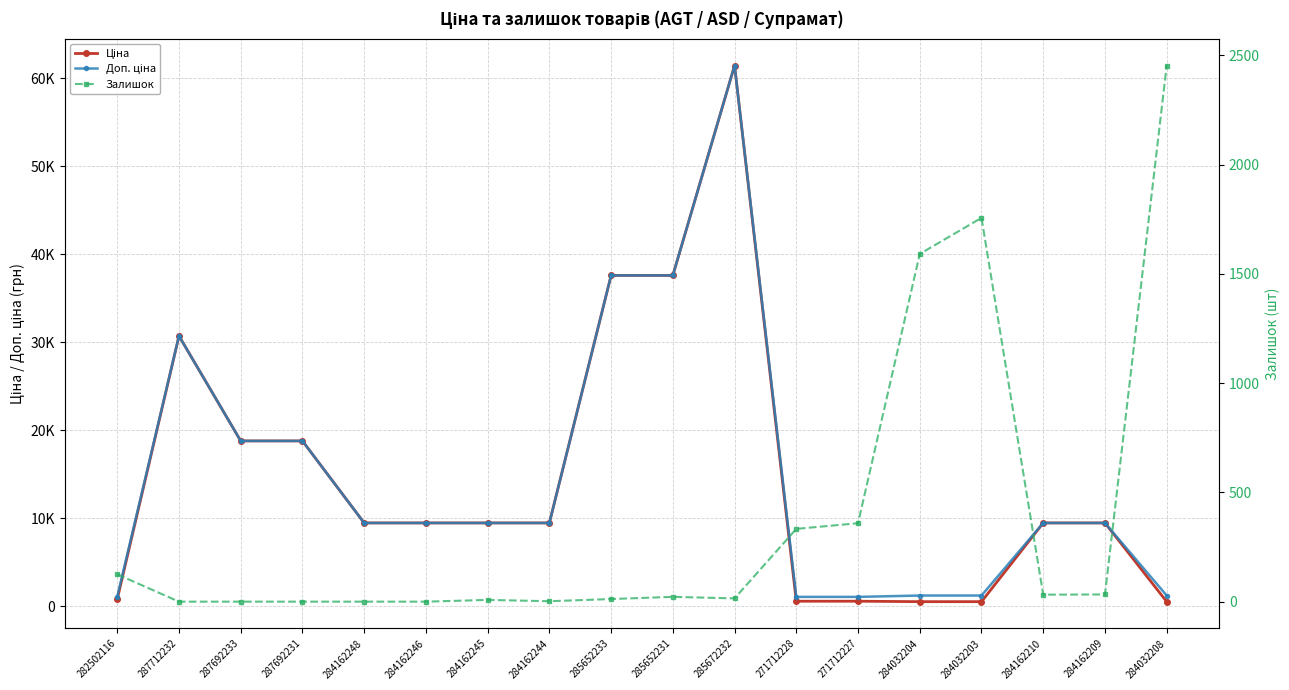

What position from the left is 271712227?

13